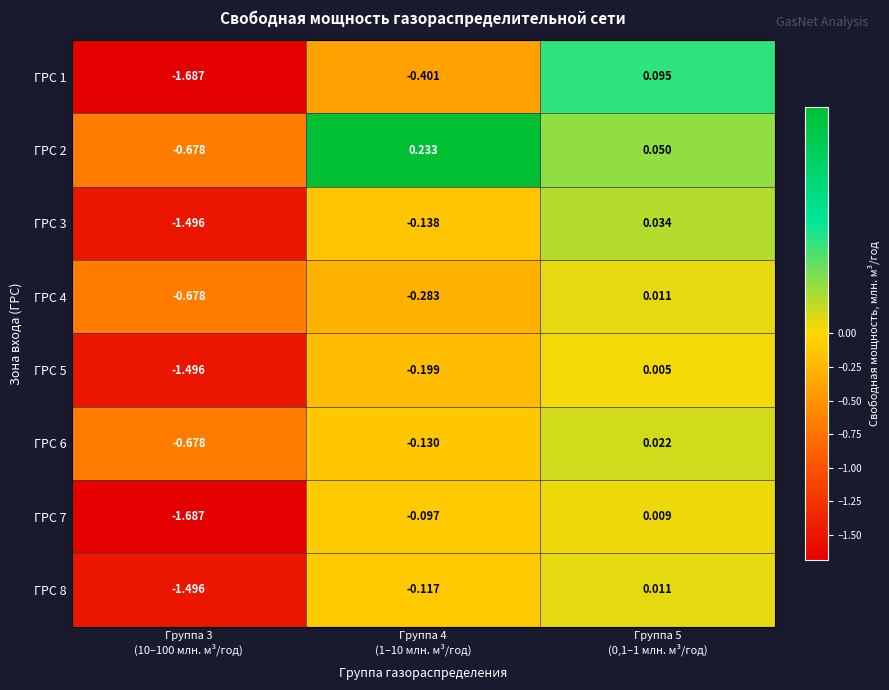

How many data points does each series have?

3